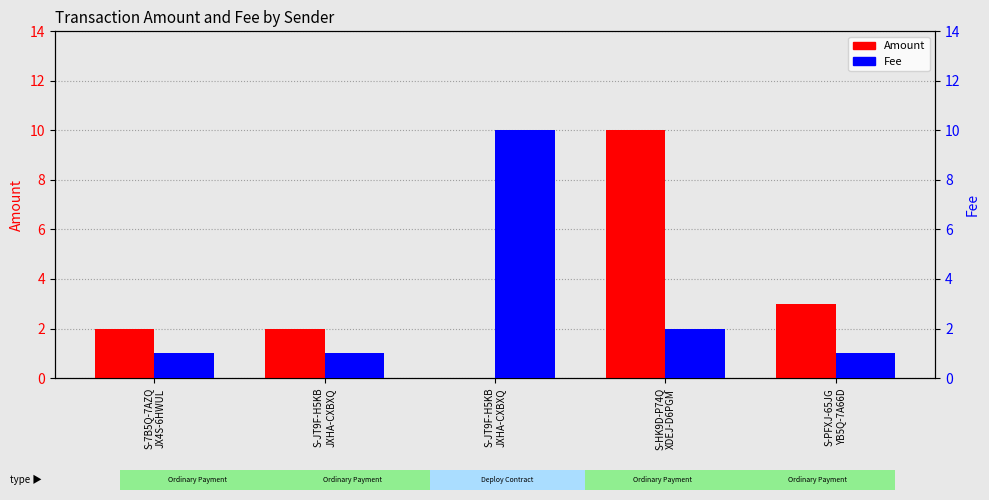

What is the label of the 1st bar from the right?

S-PFXJ-65JG
YB5Q-7A66D